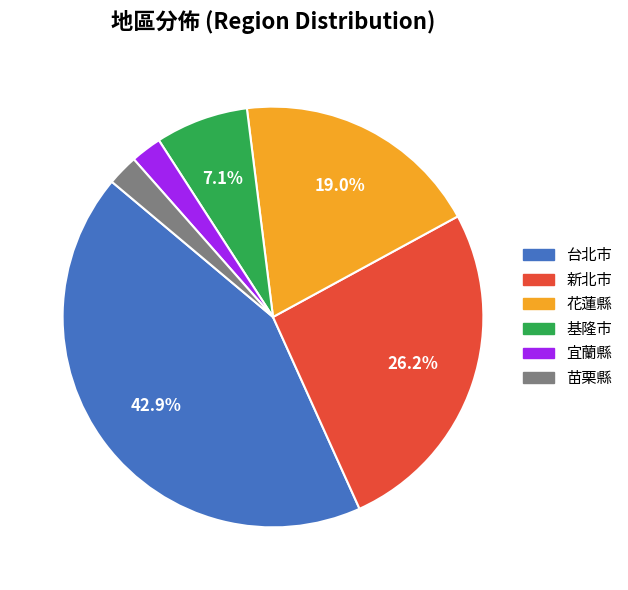

To the nearest percent, what is the combined percentage of 新北市 and 基隆市?

33%